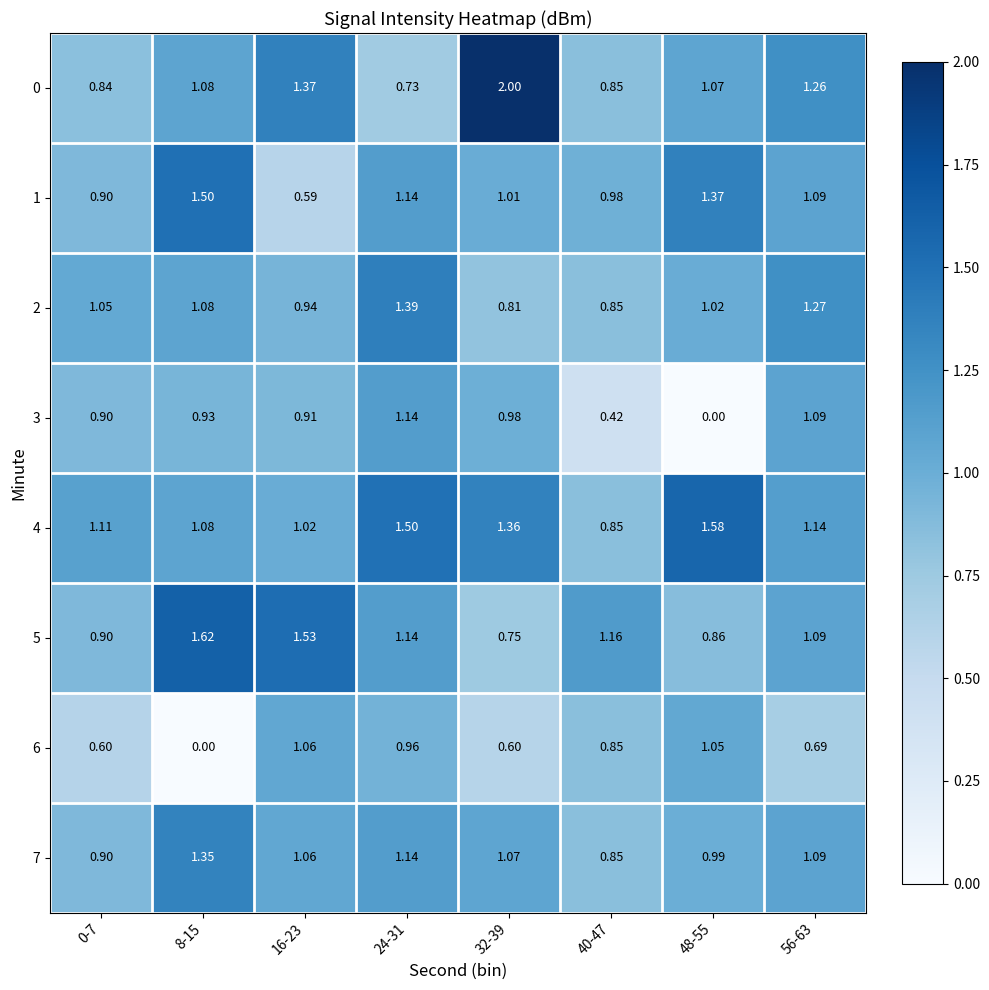

Which series has the widest spread of values?

0